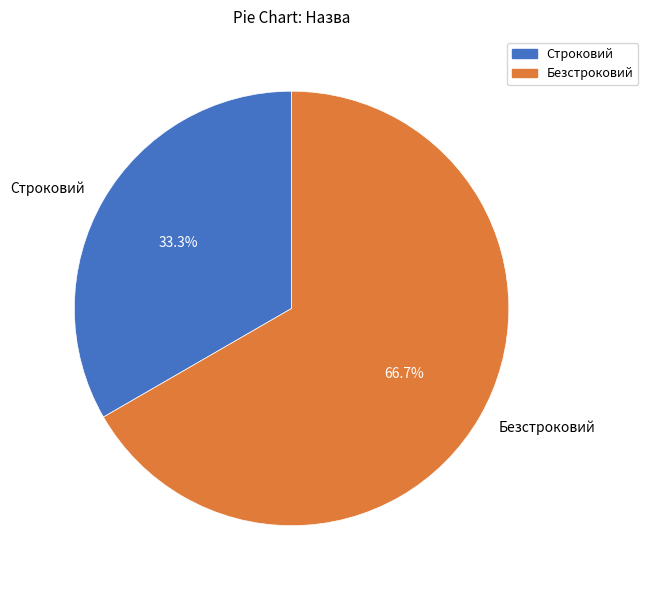

Is Безстроковий the majority of the pie?

Yes